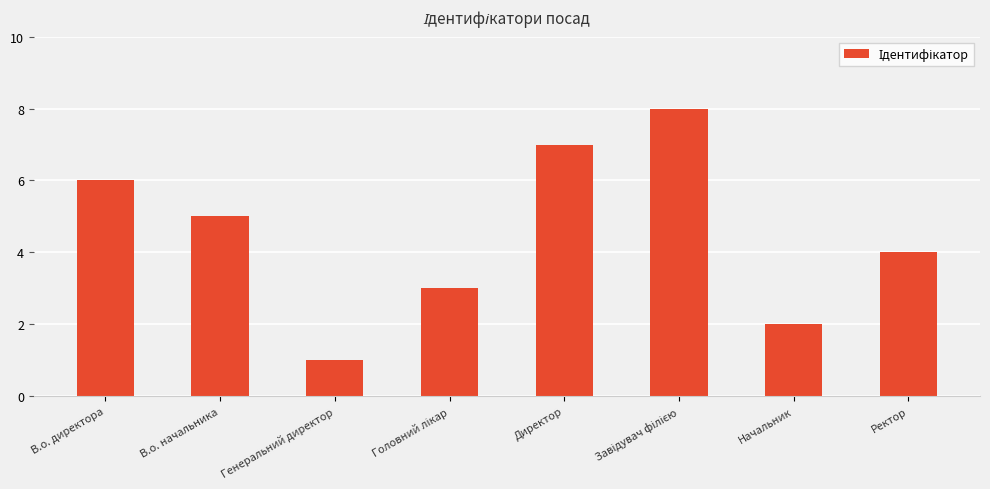

At which label is the value closest to 4?

Ректор